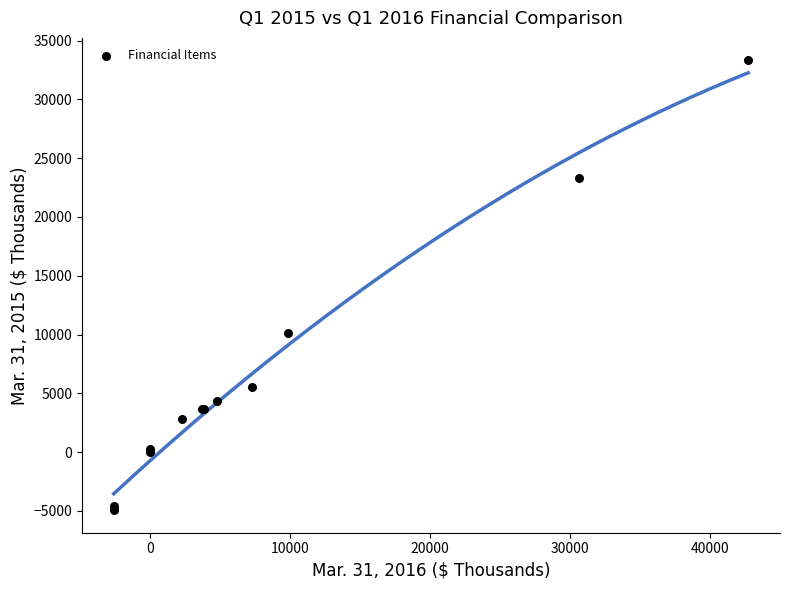

What Y value in the scatter plot is closest to 14187?

10146